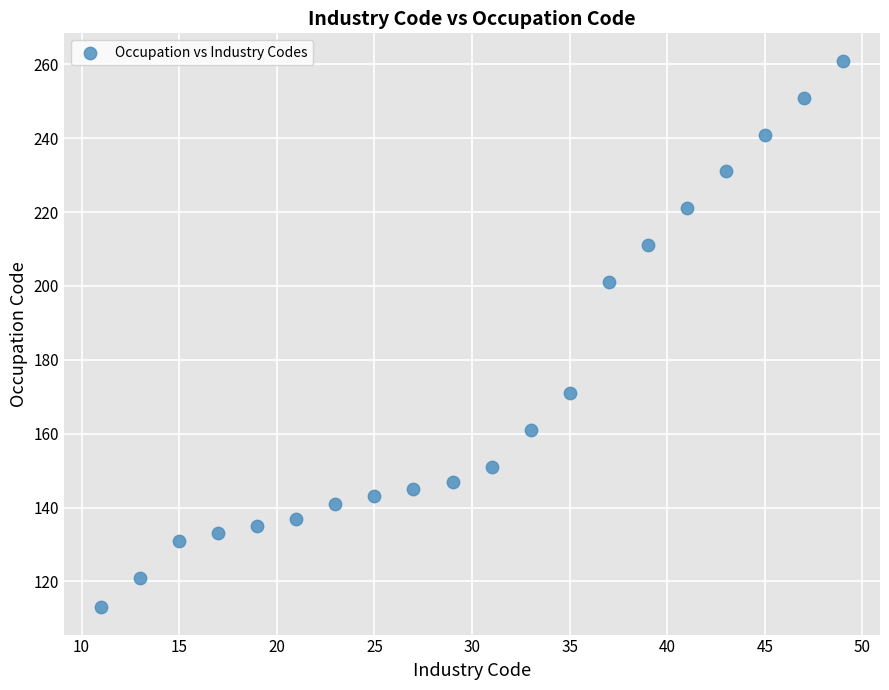

What is the range of X values (max minus min)?

38